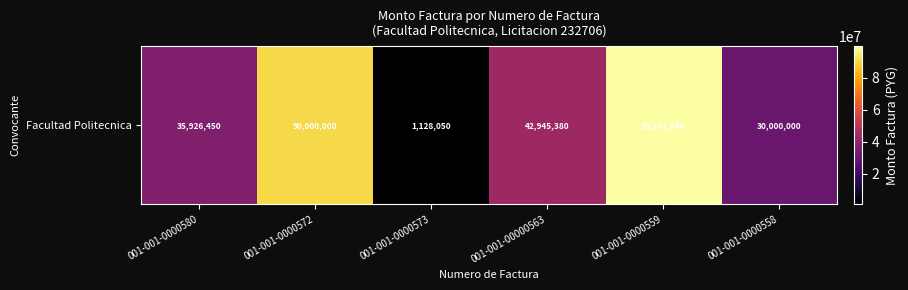

What is the greatest value displayed?

99587848